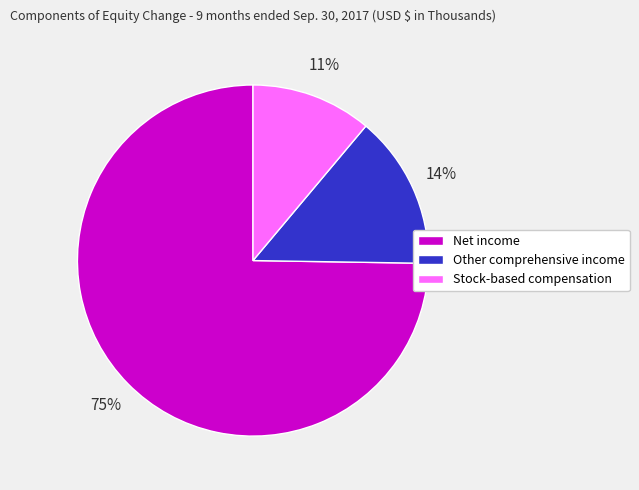

What is the largest slice in the pie chart?

Net income